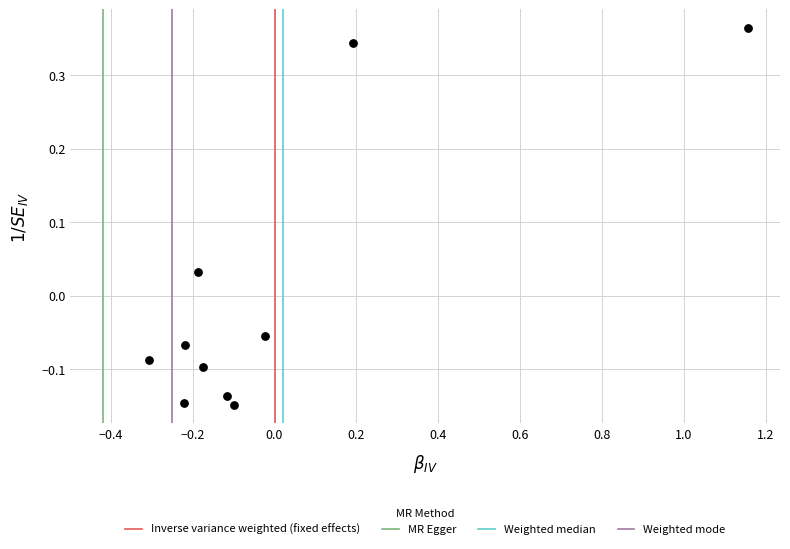

What is the range of Y values (max minus min)?

0.5